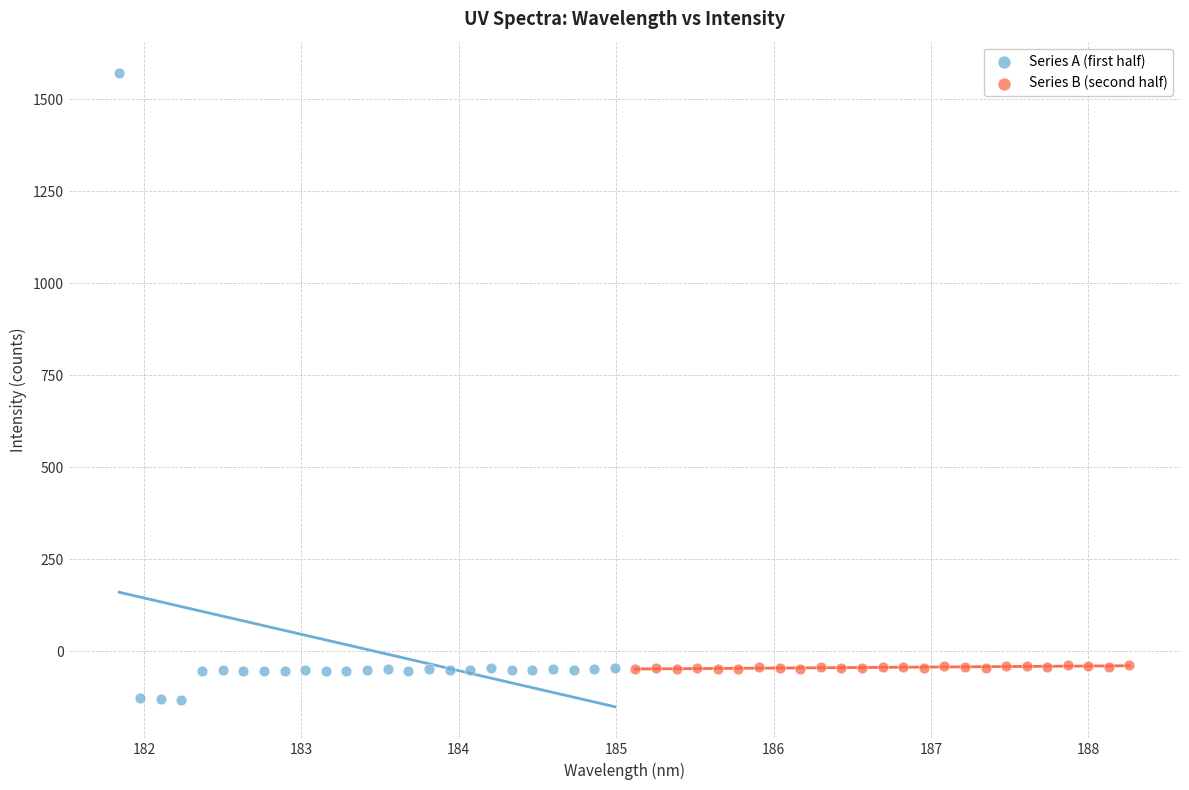

Which series has the largest Y range (max minus min)?

Series A (first half)